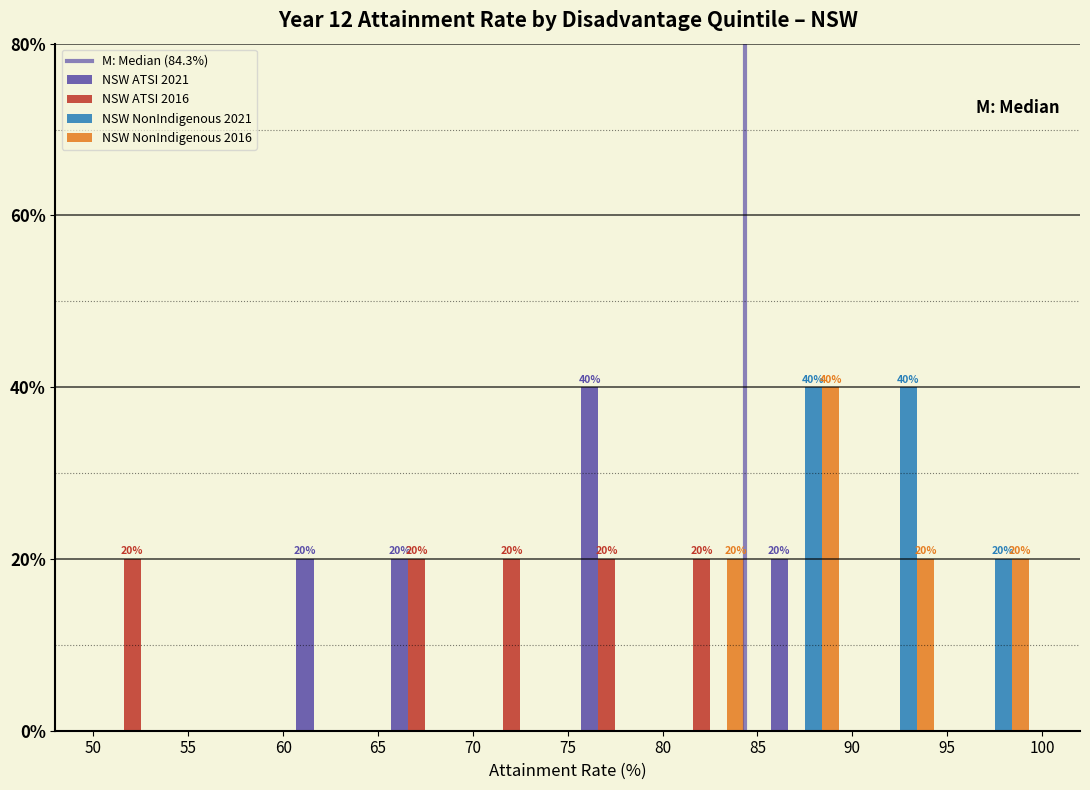

In the NSW ATSI 2021 series, which range on the x-axis has the tallest bar?

75 to 80